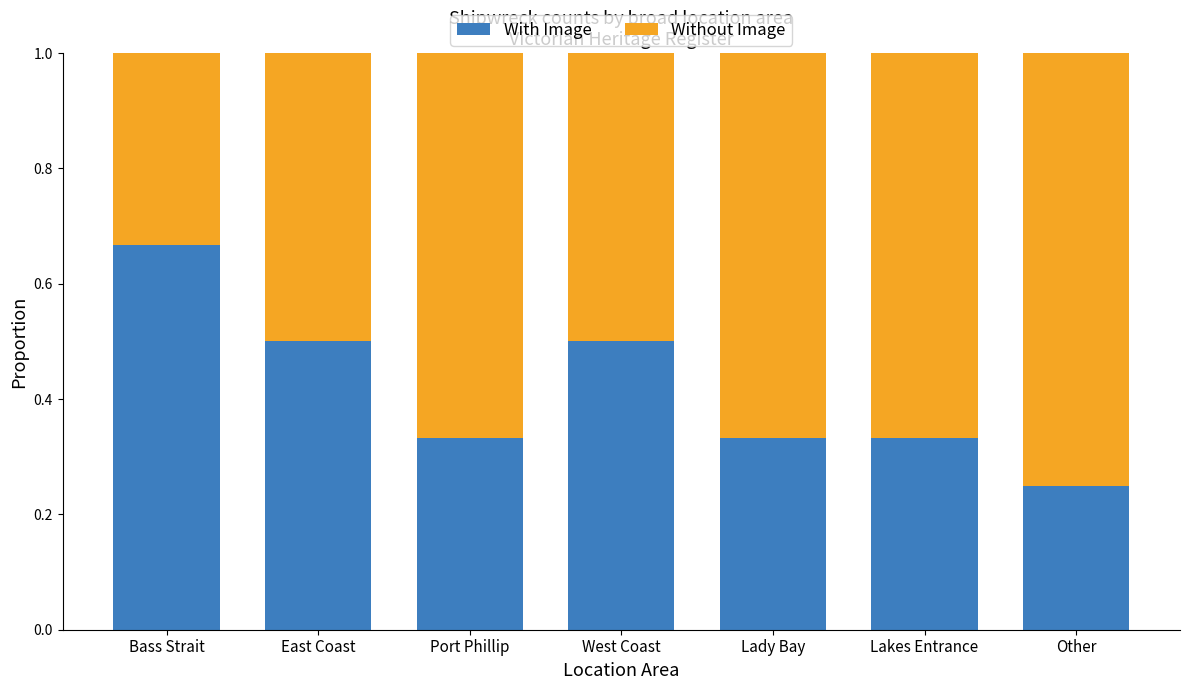

What is the difference between the maximum and minimum values in the With Image series?

0.4